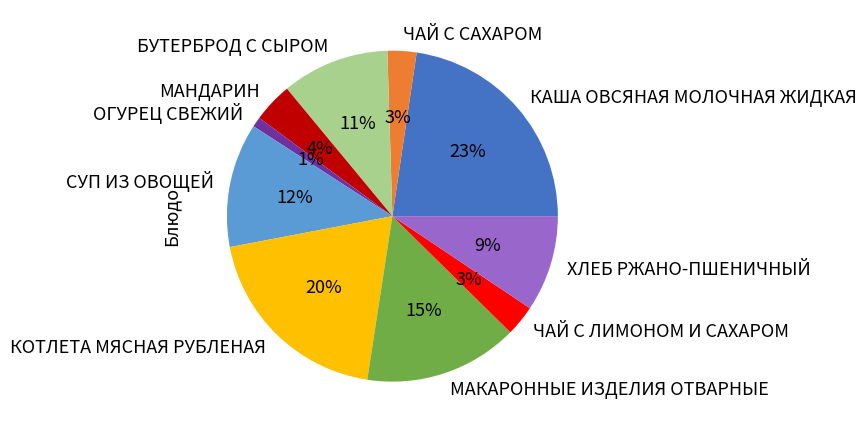

What is the largest slice in the pie chart?

КАША ОВСЯНАЯ МОЛОЧНАЯ ЖИДКАЯ